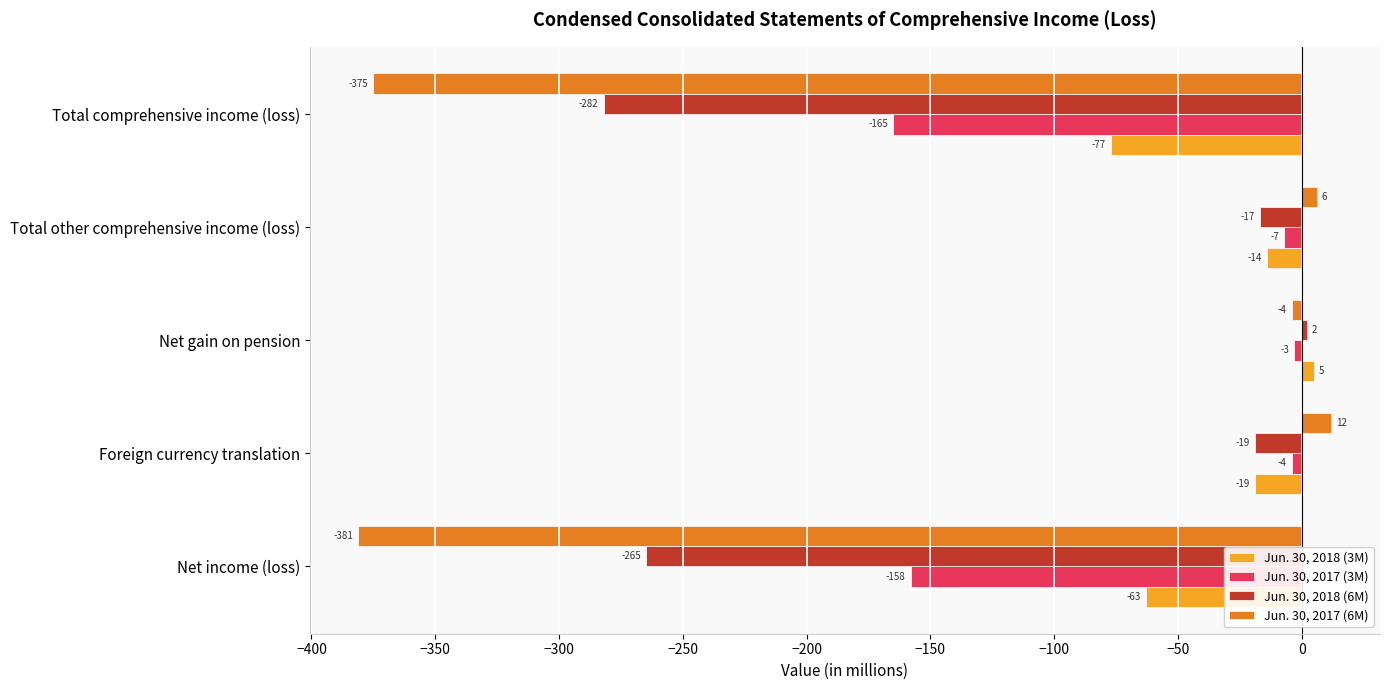

What is the greatest value displayed?

12